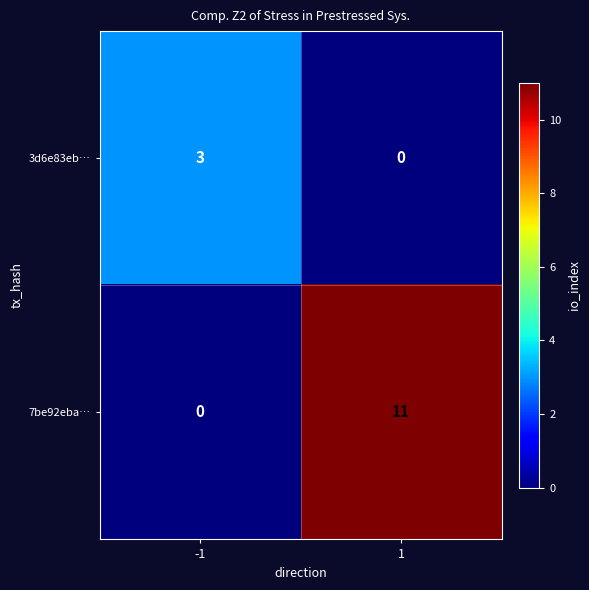

Rank the series by their maximum value, from highest to lowest.

7be92eba…, 3d6e83eb…